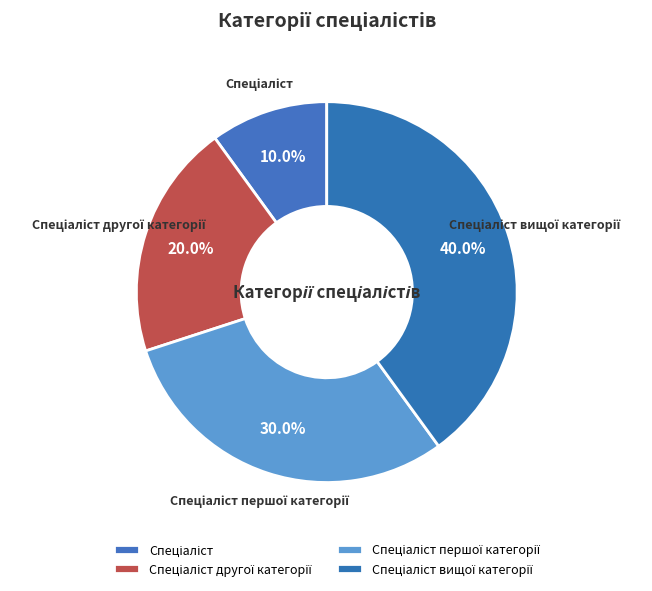

Does any single category account for the majority?

No